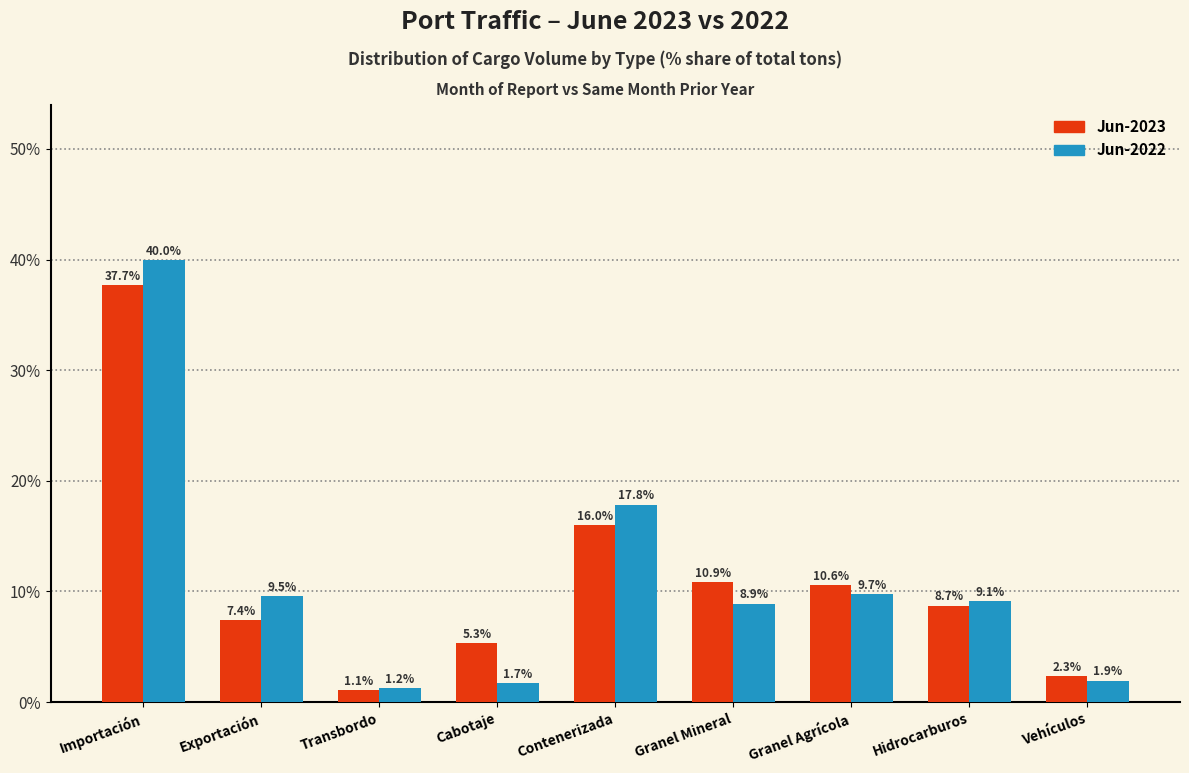

Reading right to left, list all the values displayed in this chart.

Jun-2023: Vehículos=2.3	Hidrocarburos=8.7	Granel Agrícola=10.6	Granel Mineral=10.9	Contenerizada=16.0	Cabotaje=5.3	Transbordo=1.1	Exportación=7.4	Importación=37.7
Jun-2022: Vehículos=1.9	Hidrocarburos=9.1	Granel Agrícola=9.7	Granel Mineral=8.9	Contenerizada=17.8	Cabotaje=1.7	Transbordo=1.2	Exportación=9.5	Importación=40.0